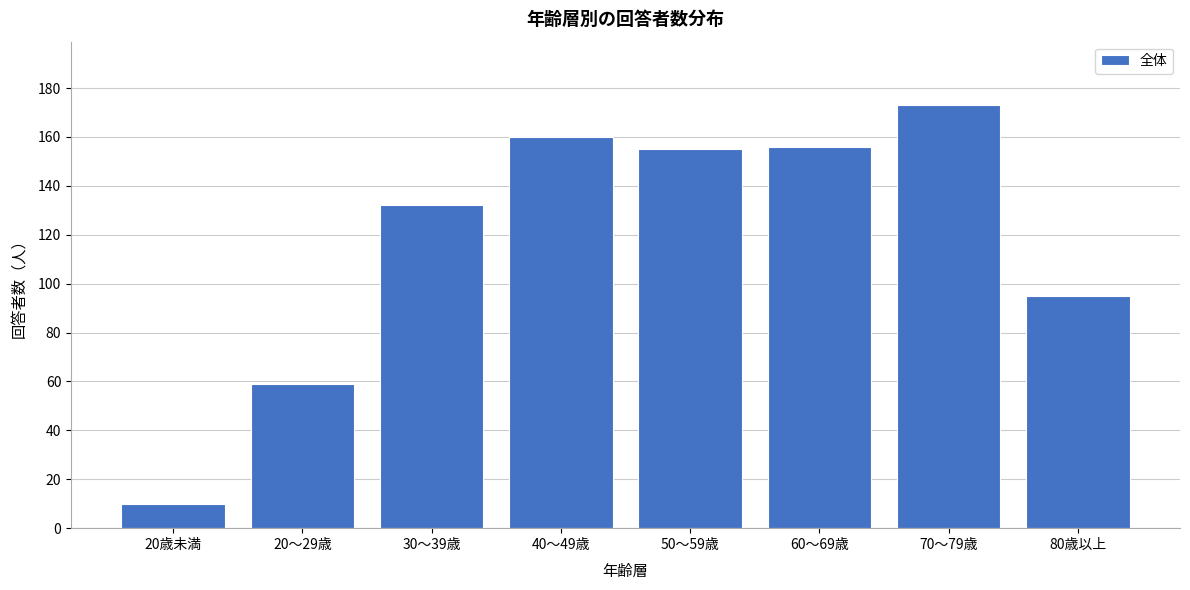

Reading left to right, what are all the values shown in this chart?

10	59	132	160	155	156	173	95